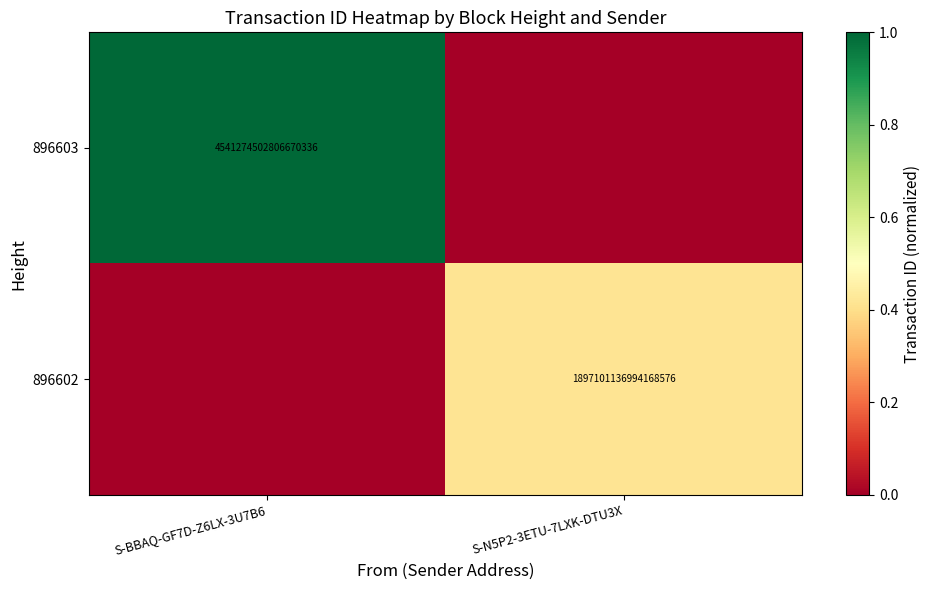

The 896602 series shows 1897101136994168576 at S-N5P2-3ETU-7LXK-DTU3X. True or false?

True